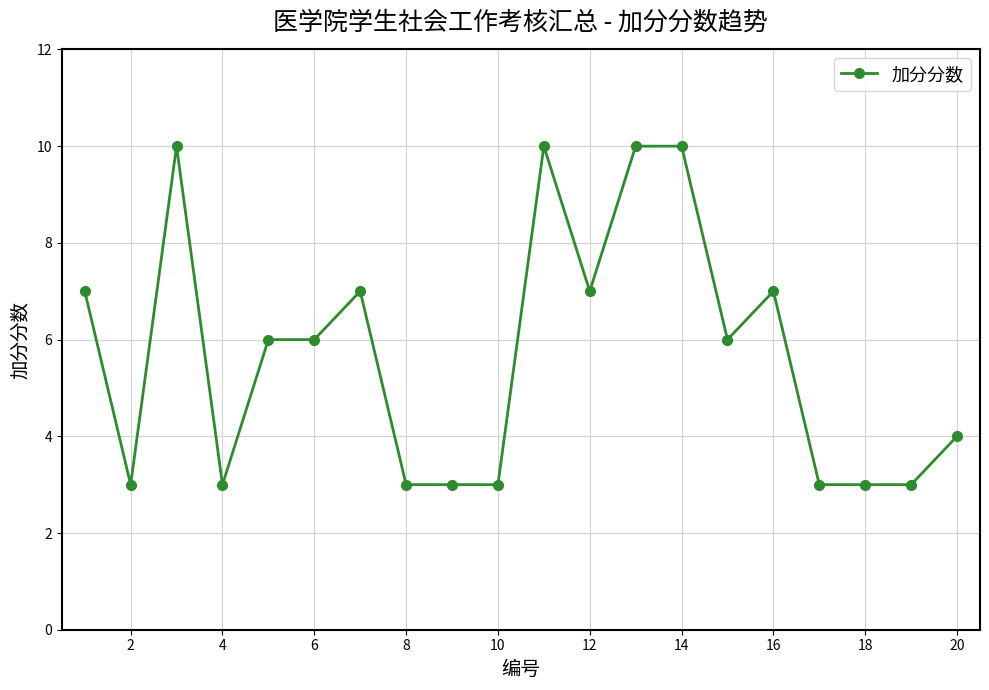

True or false: there are more than 0 points higher than both neighbors.

True